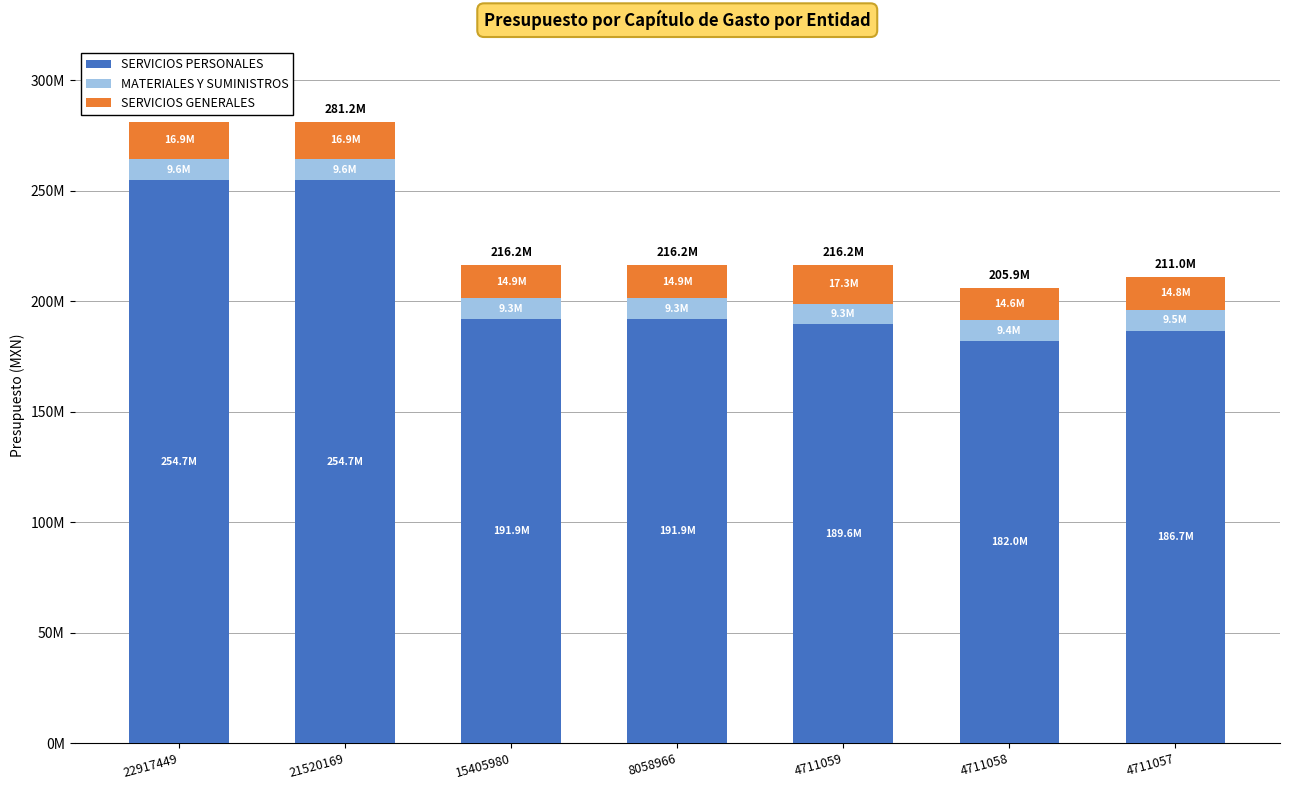

Are the bars horizontal?

No